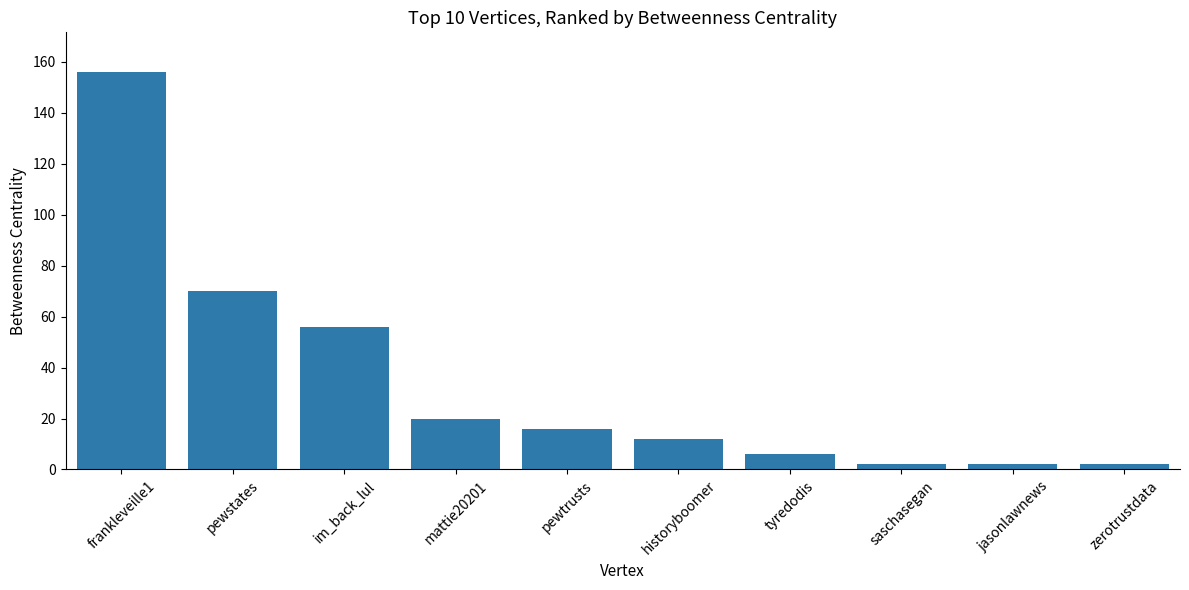

What is the sum of all values?

342